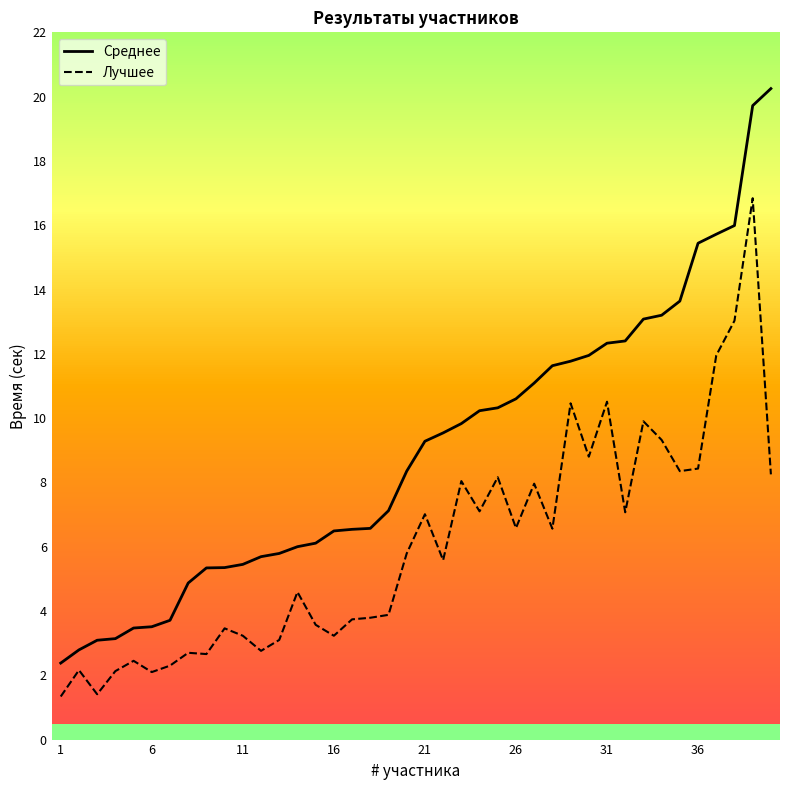

What is the difference between the second highest and second lowest values in the Лучшее series?

11.6